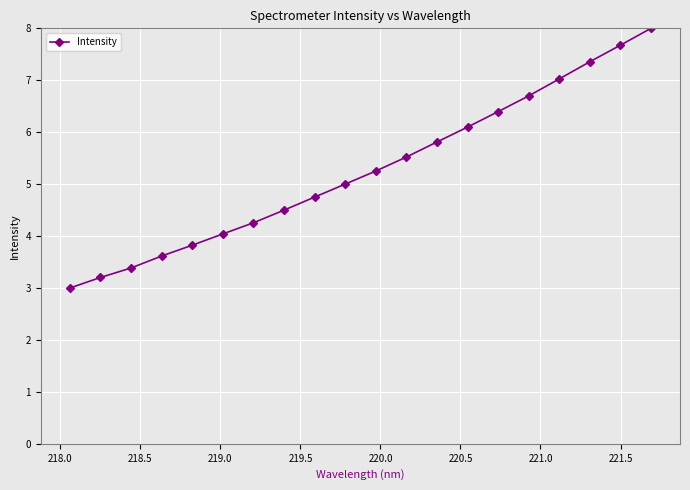

What is the difference between the maximum and minimum values?

5.0